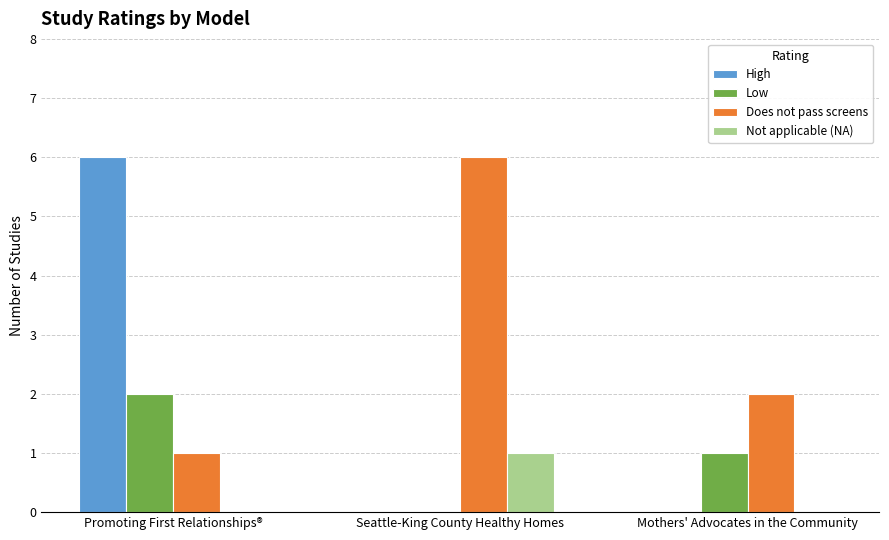

What is the sum of the High values at Seattle-King County Healthy Homes and Promoting First Relationships®?

6